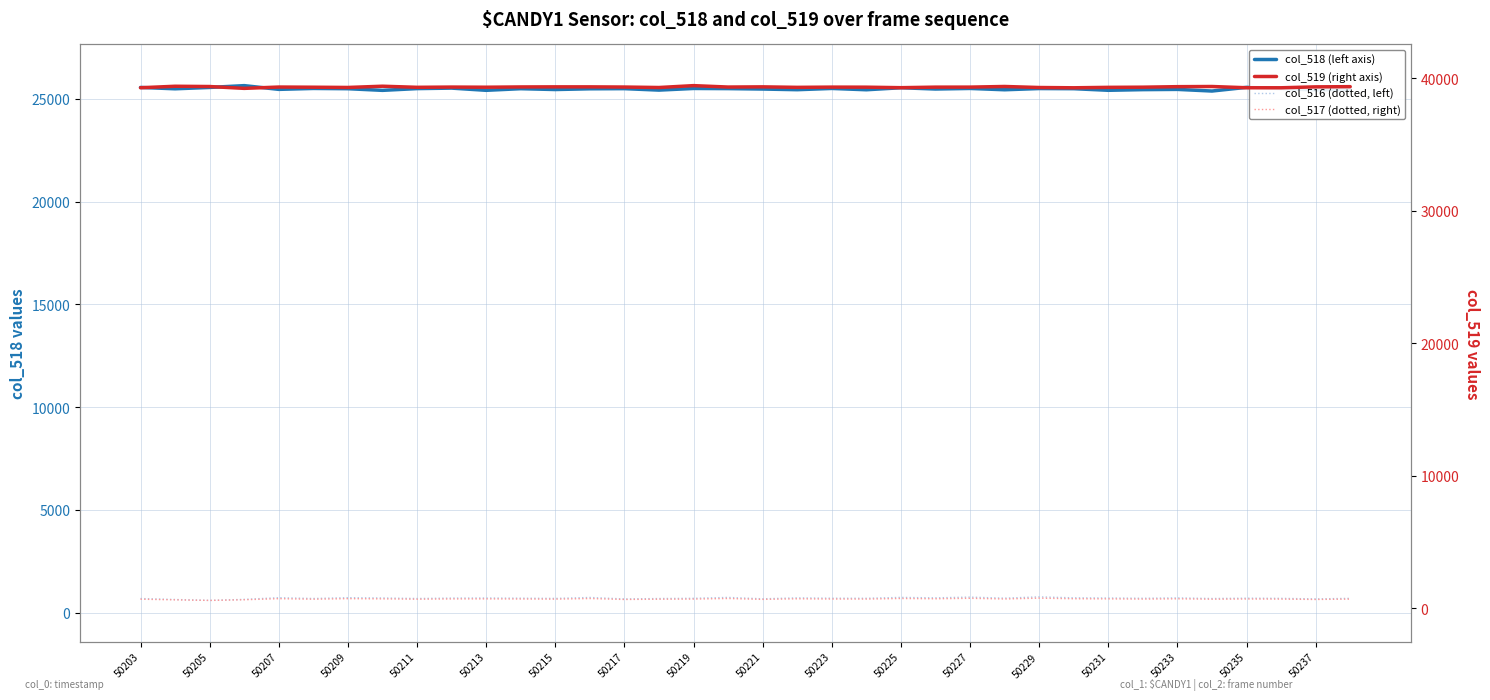

How many values in the col_516 series exceed 711?

16